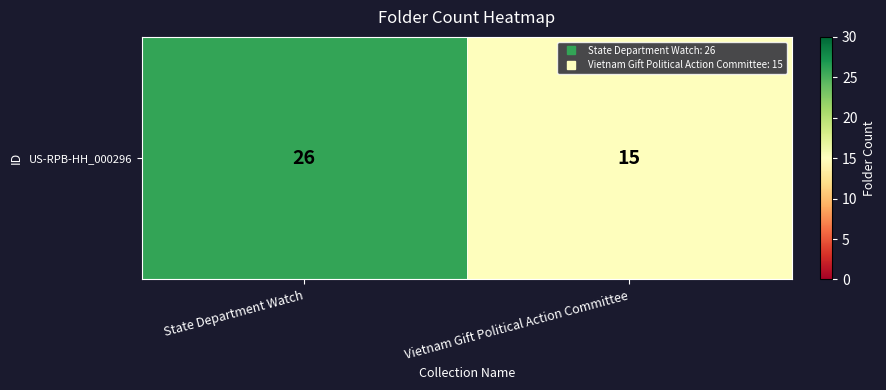

List the labels in order of value, largest first.

State Department Watch, Vietnam Gift Political Action Committee